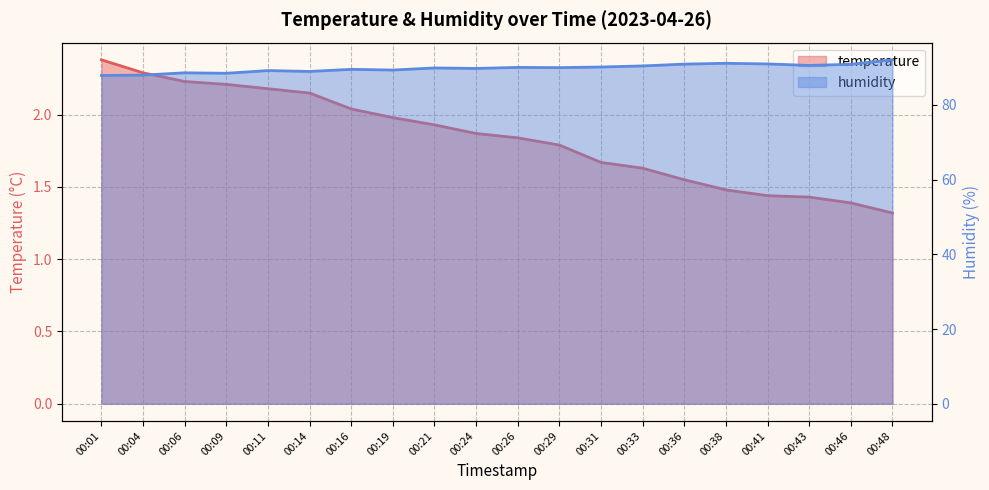

Which series has the widest spread of values?

humidity